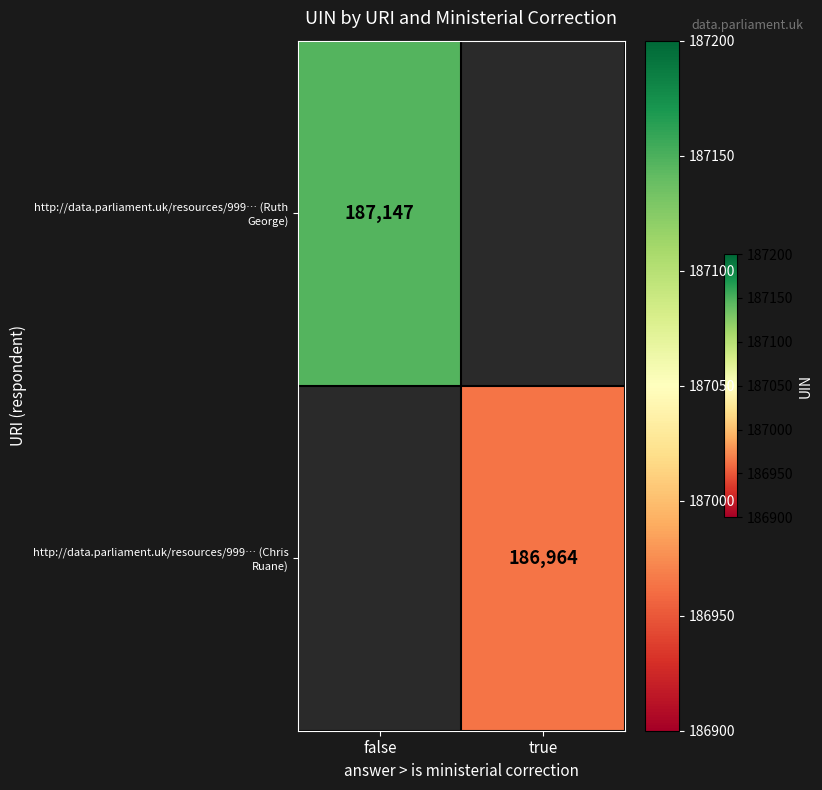

The http://data.parliament.uk/resources/999… (Chris Ruane) series shows 50422 at true. True or false?

False